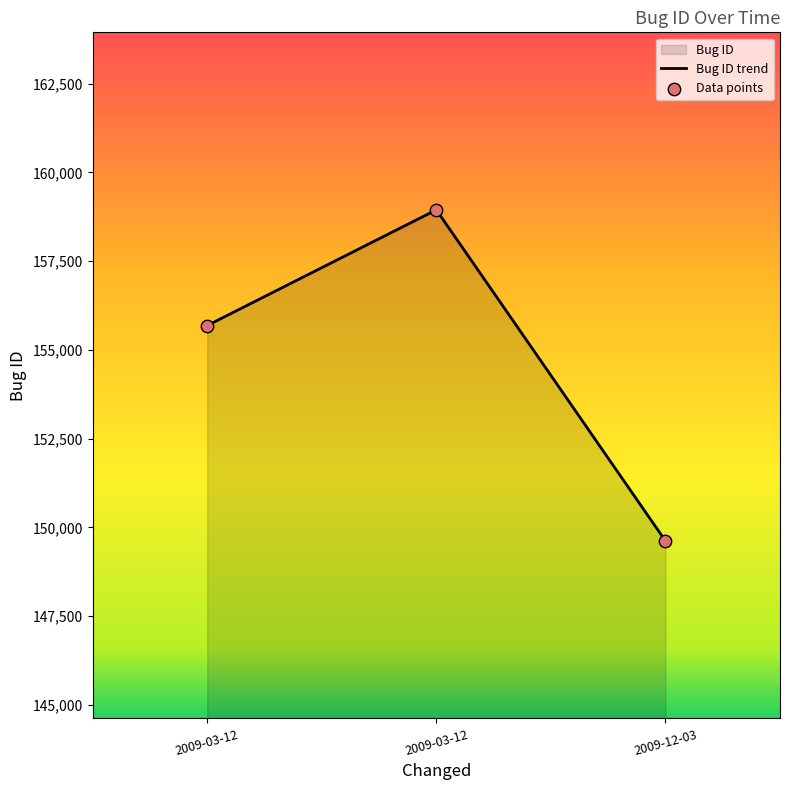

At how many categories does at least one series exceed 153891?

2